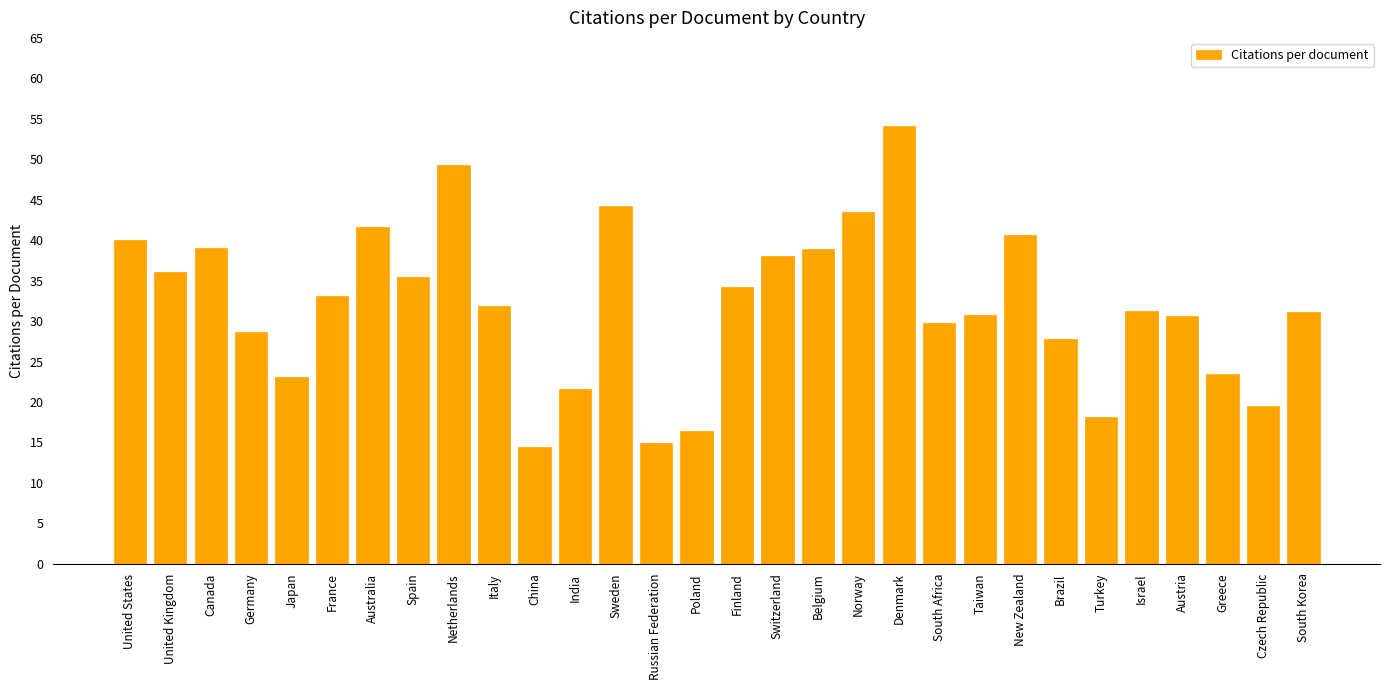

What is the difference between the values at Israel and South Africa?

1.5